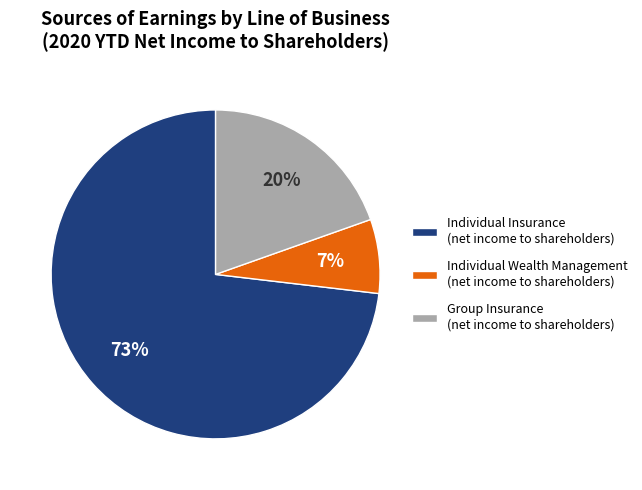

What is the ratio of the value at Group Insurance (net income to shareholders) to the value at Individual Insurance (net income to shareholders)?

0.3